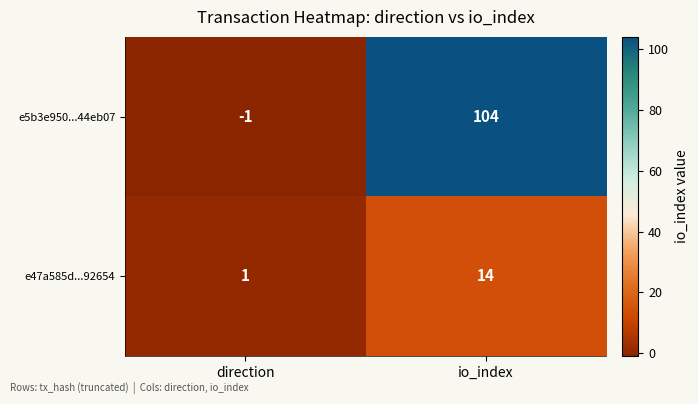

Rank the series at io_index from highest to lowest value.

e5b3e950...44eb07, e47a585d...92654